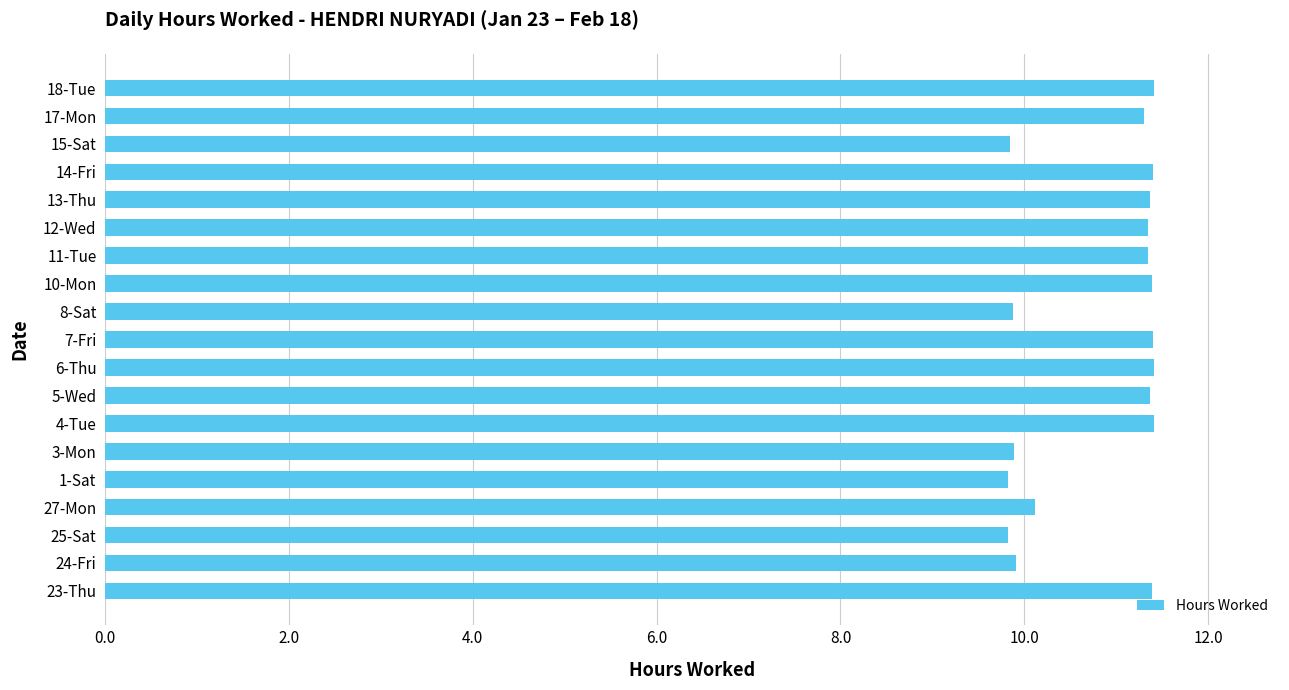

How many values are between 9 and 11?

7